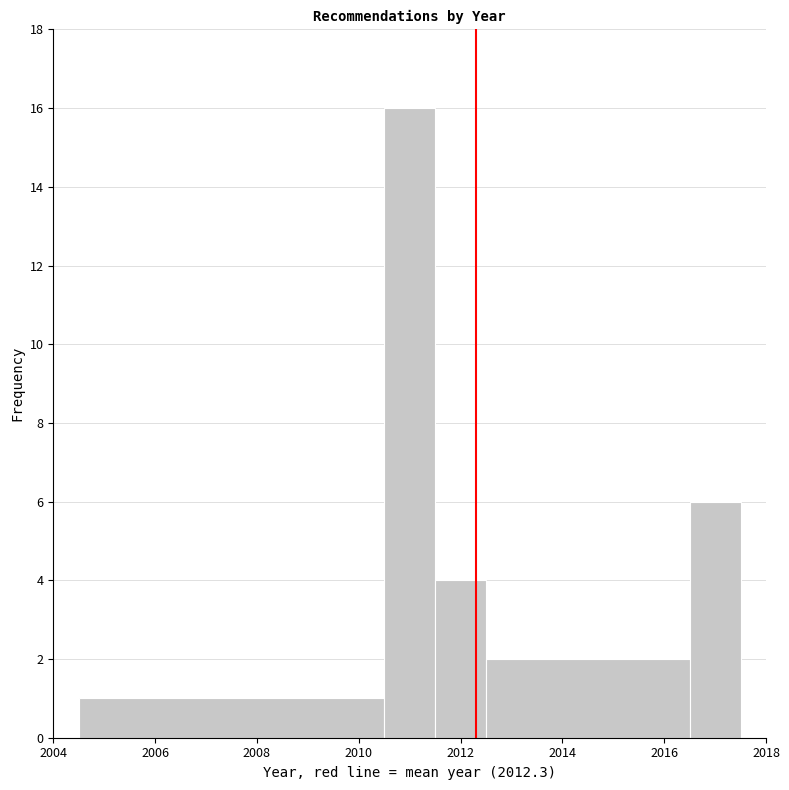

Over which range of the x-axis is the bar tallest?

2010.5 to 2011.5